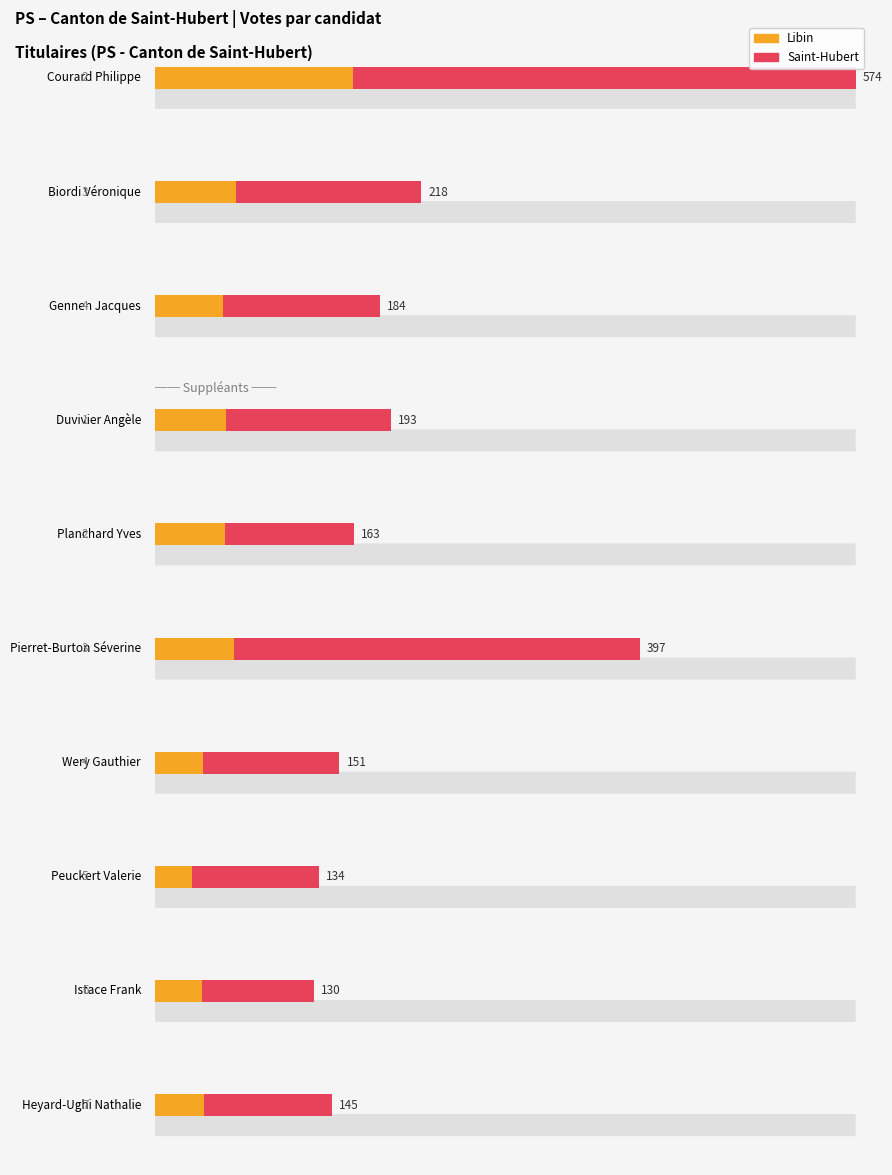

Where is Libin nearest to the value 96?

Biordi Véronique